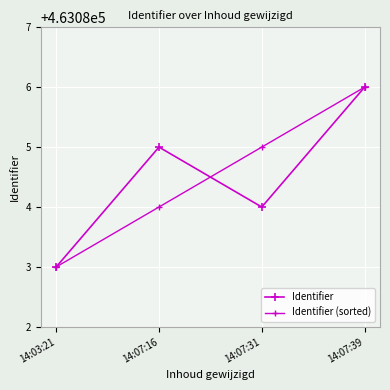

Reading left to right, list all the values displayed in this chart.

Identifier: 463083	463085	463084	463086
Identifier (sorted): 463083	463084	463085	463086